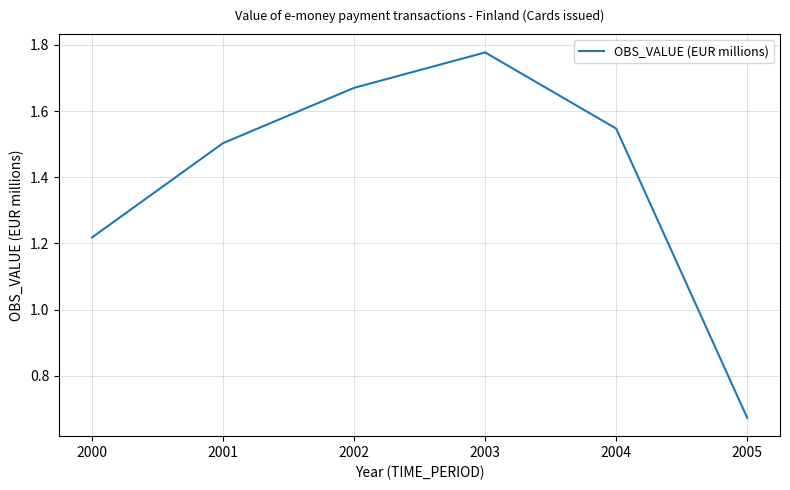

How many categories are shown in the chart?

6